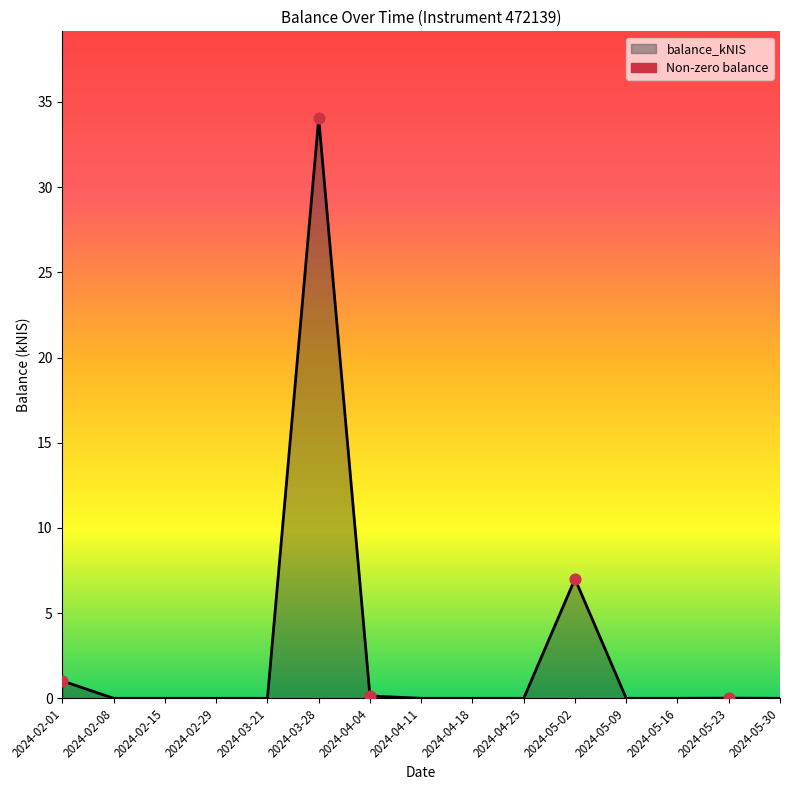

Between 2024-03-28 and 2024-02-08, which is larger?

2024-03-28